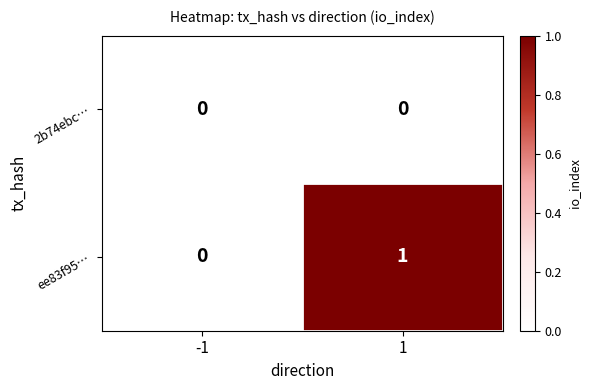

Which series has the largest total across all categories?

ee83f95…